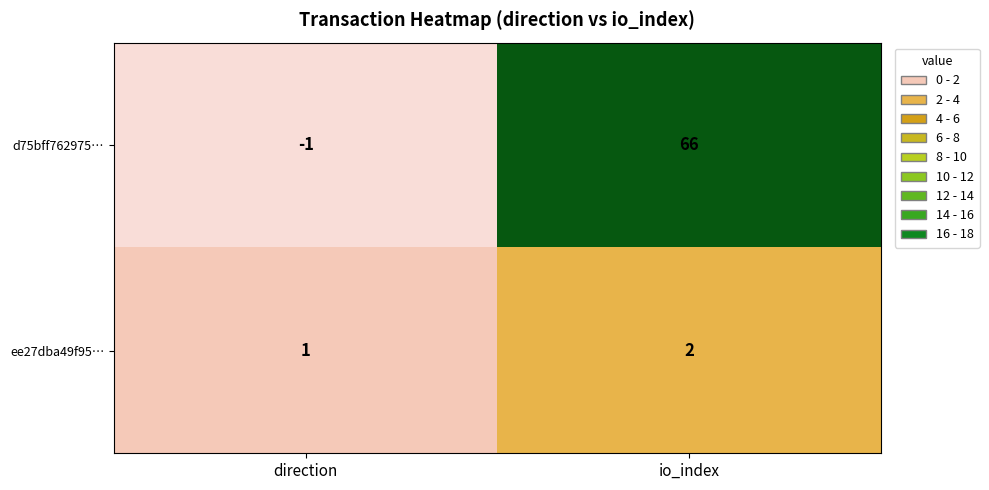

The value of d75bff762975… at io_index is 103. True or false?

False